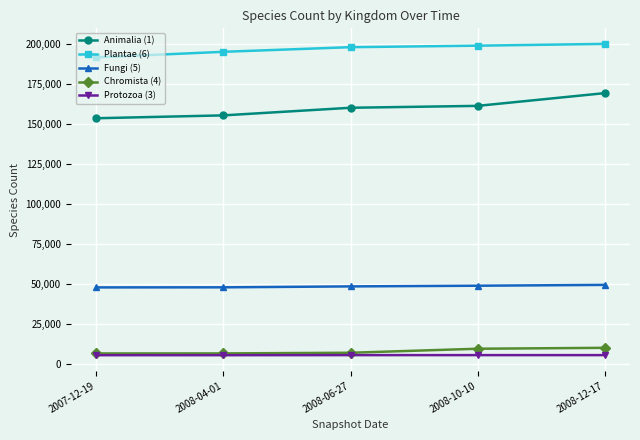

What is the difference between the Chromista (4) values at 2008-12-17 and 2008-10-10?

570